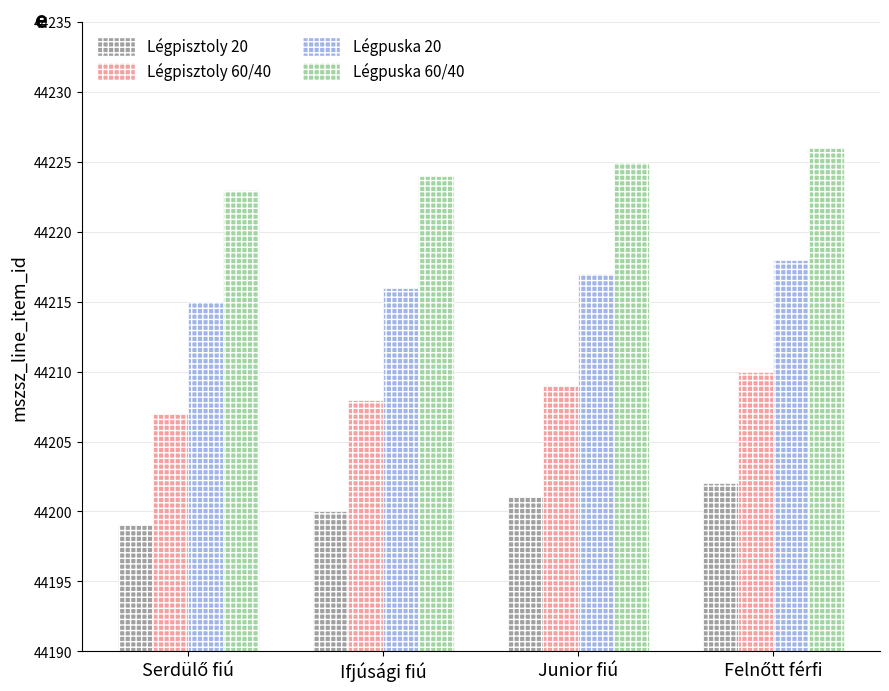

What is the highest value of the Légpuska 20 series?

44218